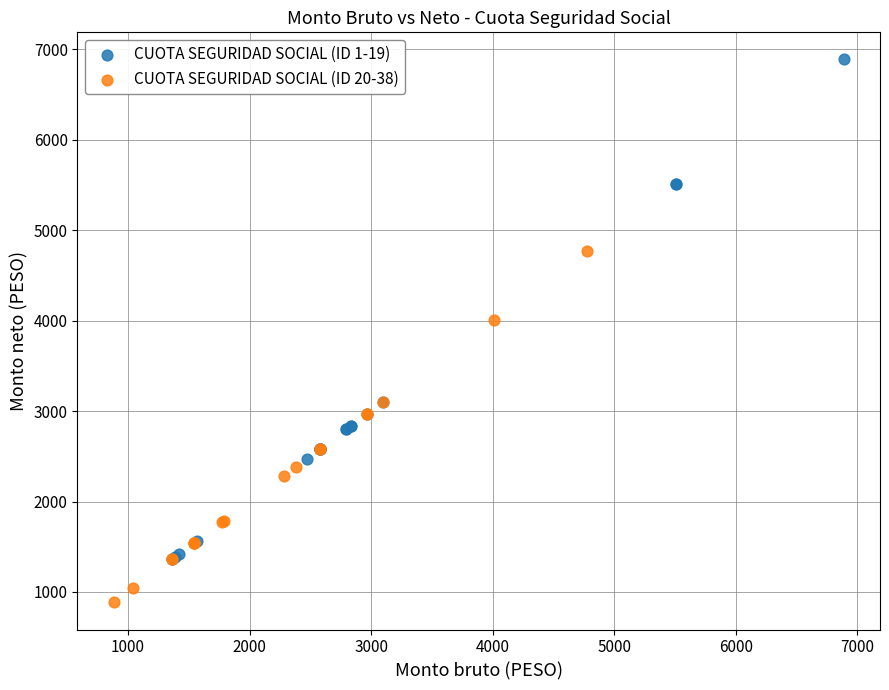

Which series has the largest Y range (max minus min)?

CUOTA SEGURIDAD SOCIAL (ID 1-19)